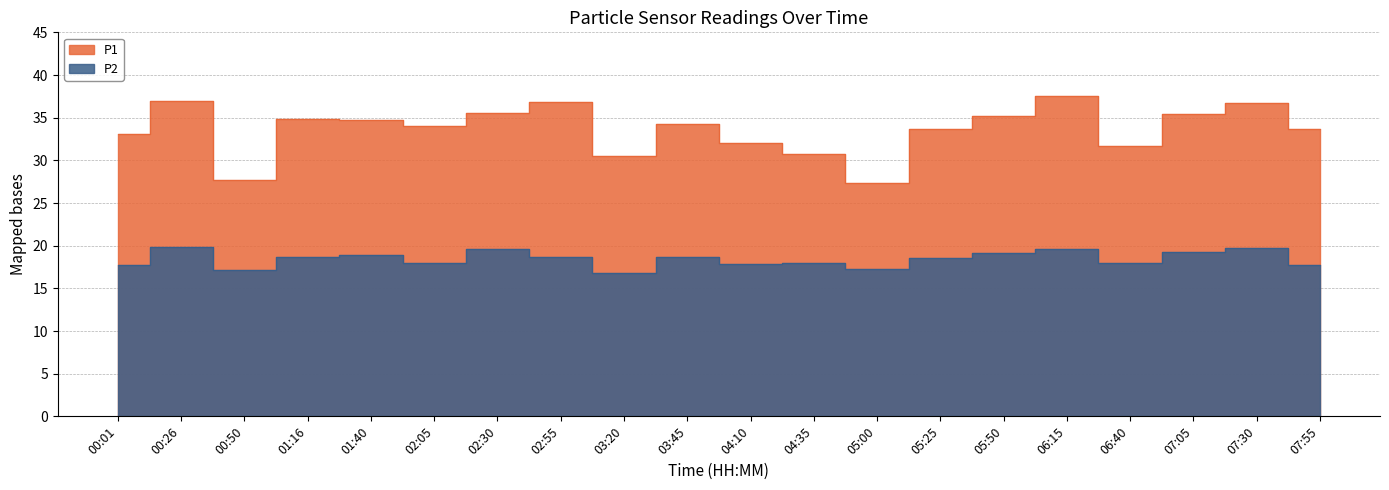

What is the greatest value displayed?

37.5